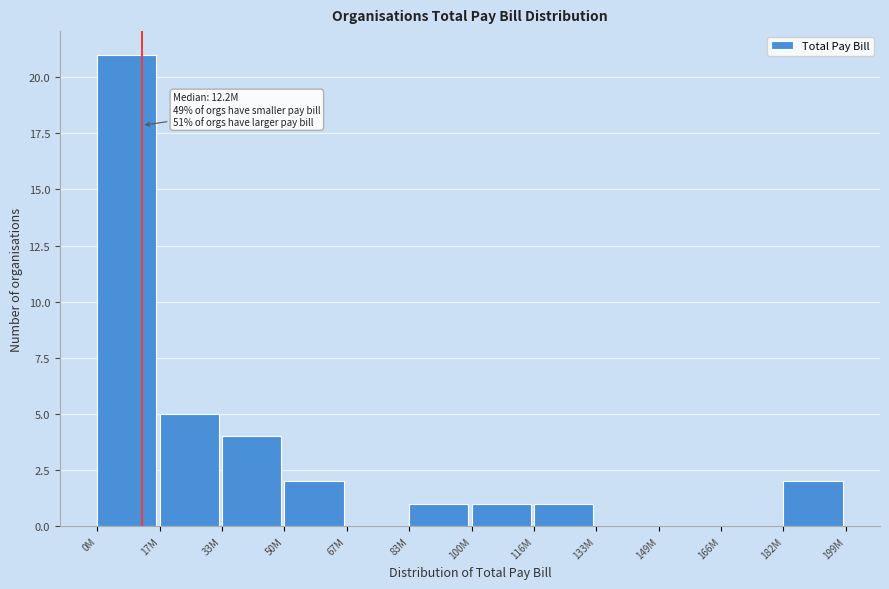

Reading left to right, what are all the values shown in this chart?

0M=21	17M=5	33M=4	50M=2	67M=0	83M=1	100M=1	116M=1	133M=0	149M=0	166M=0	182M=2